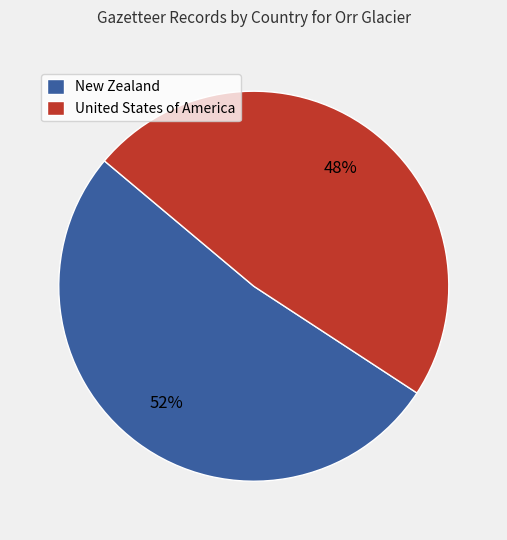

Count the number of slices in the pie.

2